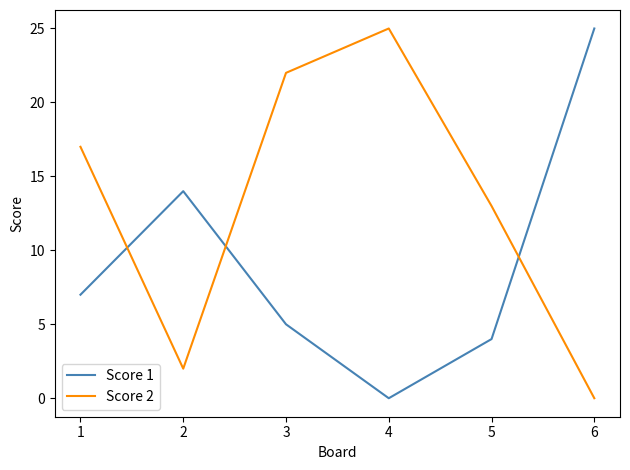

Reading left to right, what are all the values shown in this chart?

Score 1: 7	14	5	0	4	25
Score 2: 17	2	22	25	13	0